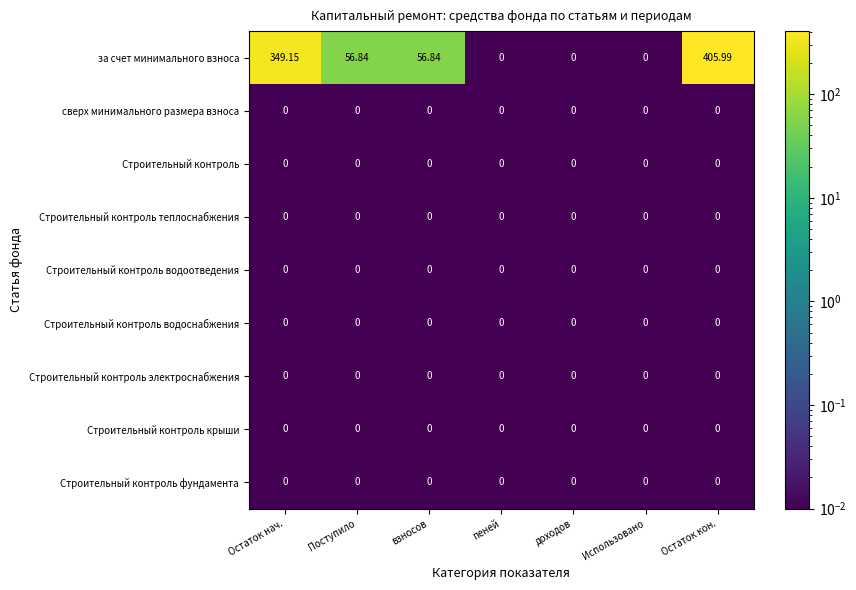

Which series changed the most between Остаток нач. and Остаток кон.?

за счет минимального взноса